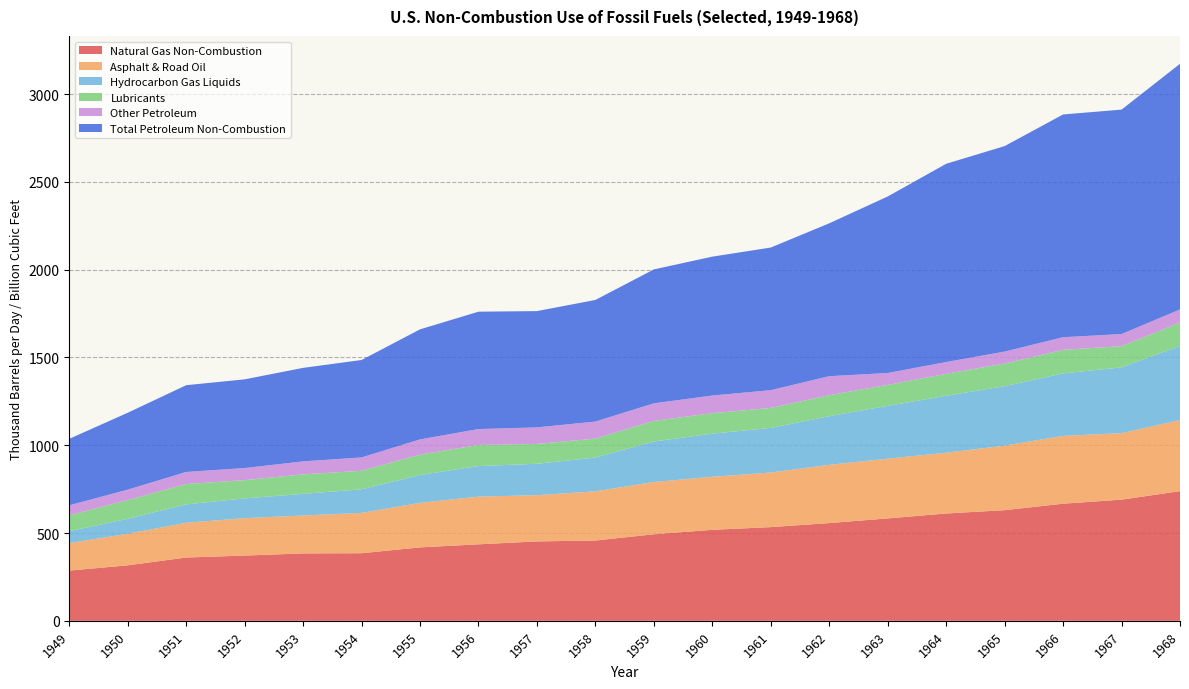

Reading left to right, transcribe all the data shown in this chart.

Natural Gas Non-Combustion: 286.1	316.1	360.5	371.7	383.9	385.0	418.2	435.7	452.2	457.4	493.0	518.2	533.7	556.7	583.3	611.3	630.2	667.1	690.1	738.5
Asphalt & Road Oil: 156.7	179.7	198.0	213.0	215.9	229.6	253.8	271.7	263.3	280.3	297.7	302.1	311.1	331.7	340.5	346.2	367.6	386.3	378.7	405.0
Hydrocarbon Gas Liquids: 67.8	85.2	104.7	112.4	123.2	134.5	158.6	174.1	178.9	192.2	230.6	245.7	253.8	277.3	300.5	324.2	338.6	355.8	374.7	422.4
Lubricants: 90.7	106.4	115.9	104.3	111.0	105.6	116.4	120.0	112.9	108.1	117.5	116.6	113.8	119.5	119.5	125.1	129.1	134.1	120.9	132.4
Other Petroleum: 56.6	59.6	68.7	68.8	74.1	75.9	86.3	90.7	94.3	97.0	100.0	100.5	101.3	108.1	67.8	67.2	67.8	72.0	68.9	75.0
Total Petroleum Non-Combustion: 378.7	438.1	494.3	505.2	532.6	555.0	626.9	668.5	662.4	692.6	762.8	791.1	812.3	870.7	1005.4	1129.1	1170.6	1268.7	1278.3	1399.2